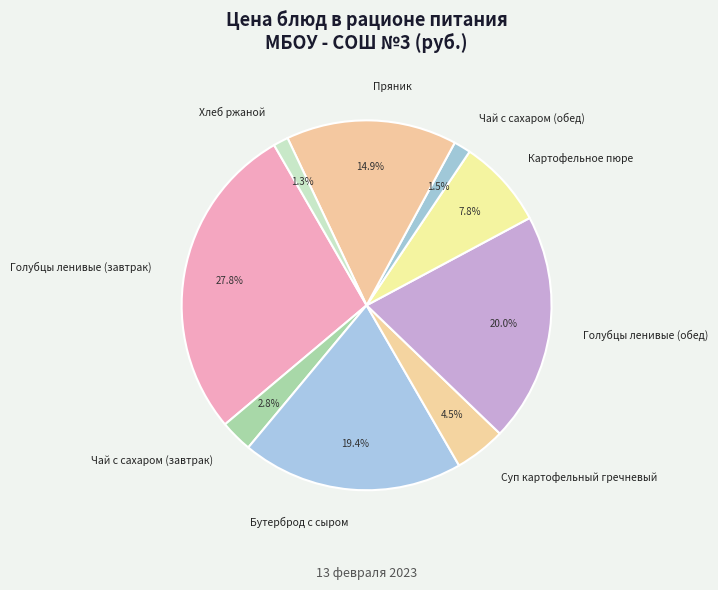

How much of the chart is everything except Хлеб ржаной?

98.7%